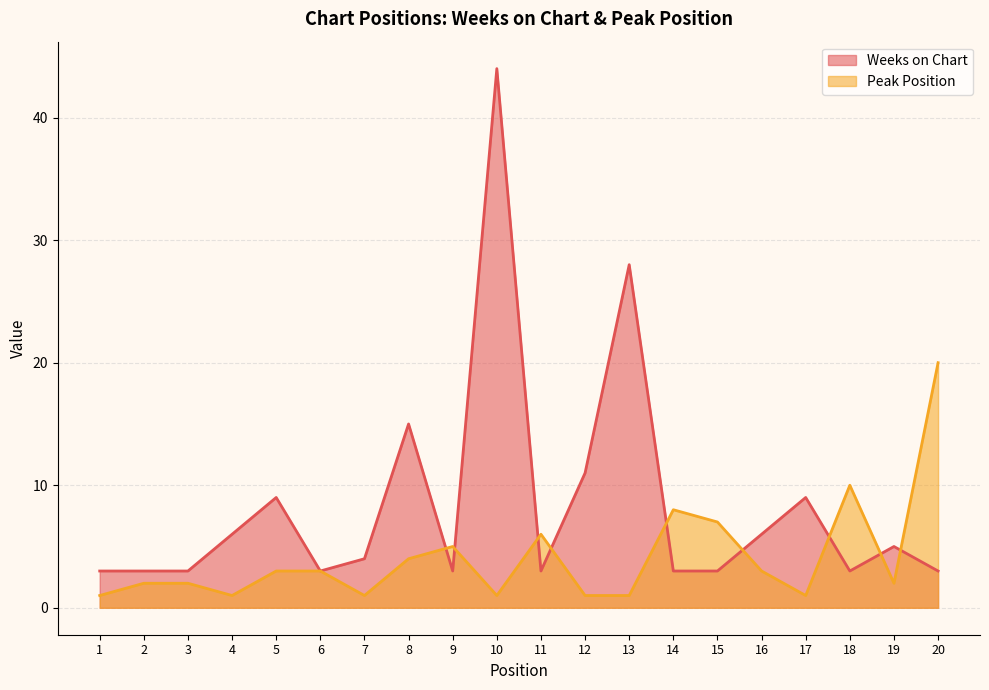

The Peak Position series shows 1 at 3. True or false?

False